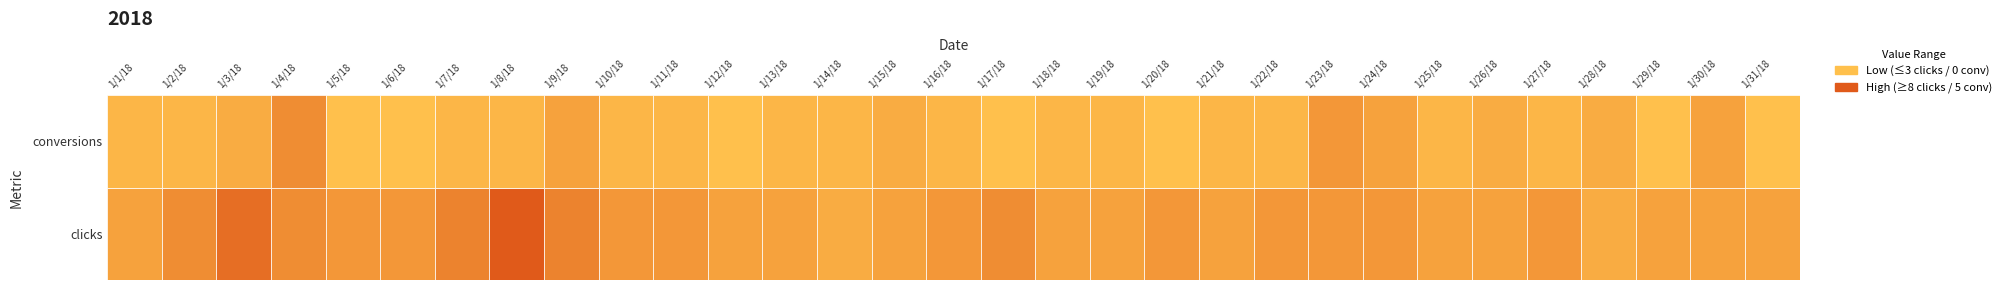

Which series has the widest spread of values?

clicks